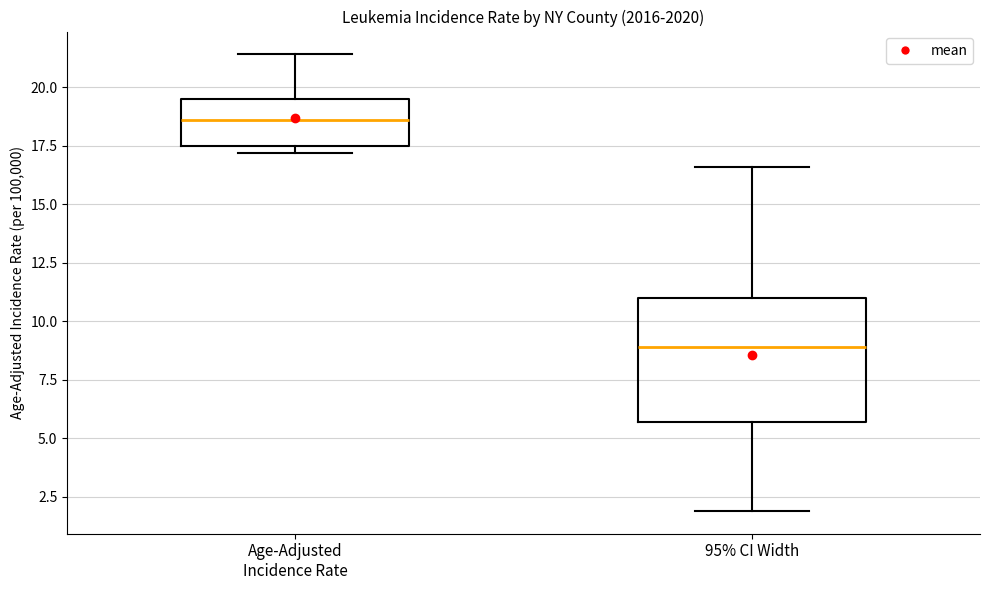

Comparing the boxes themselves (not the whiskers), which one is the tallest?

95% CI Width